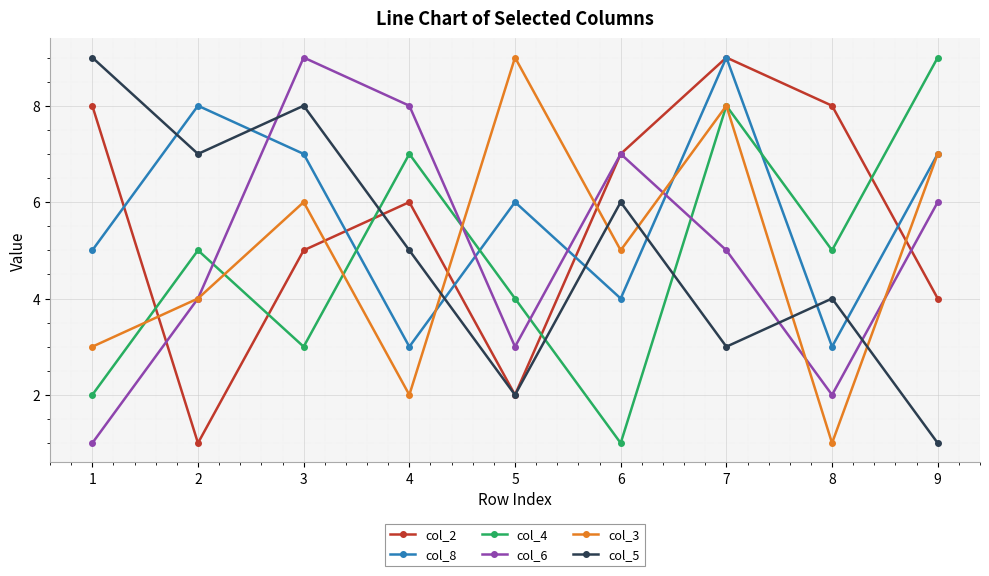

At which label is col_5 closest to 5?

4